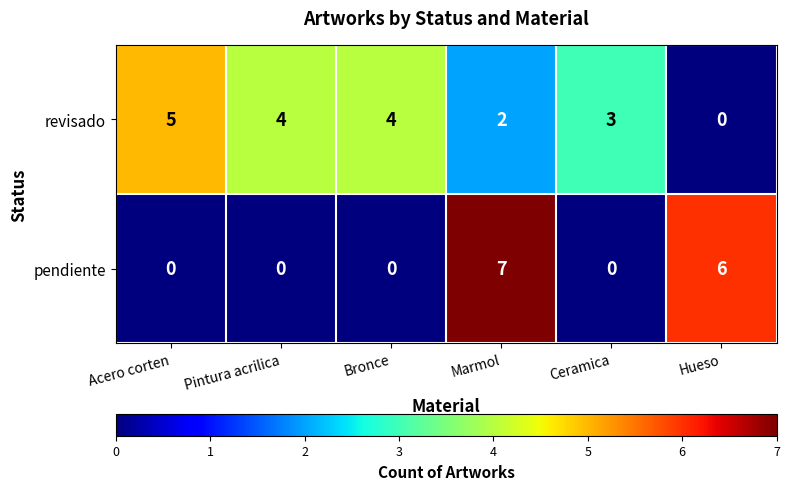

Reading left to right, extract all data points from this chart.

revisado: Acero corten=5	Pintura acrilica=4	Bronce=4	Marmol=2	Ceramica=3	Hueso=0
pendiente: Acero corten=0	Pintura acrilica=0	Bronce=0	Marmol=7	Ceramica=0	Hueso=6